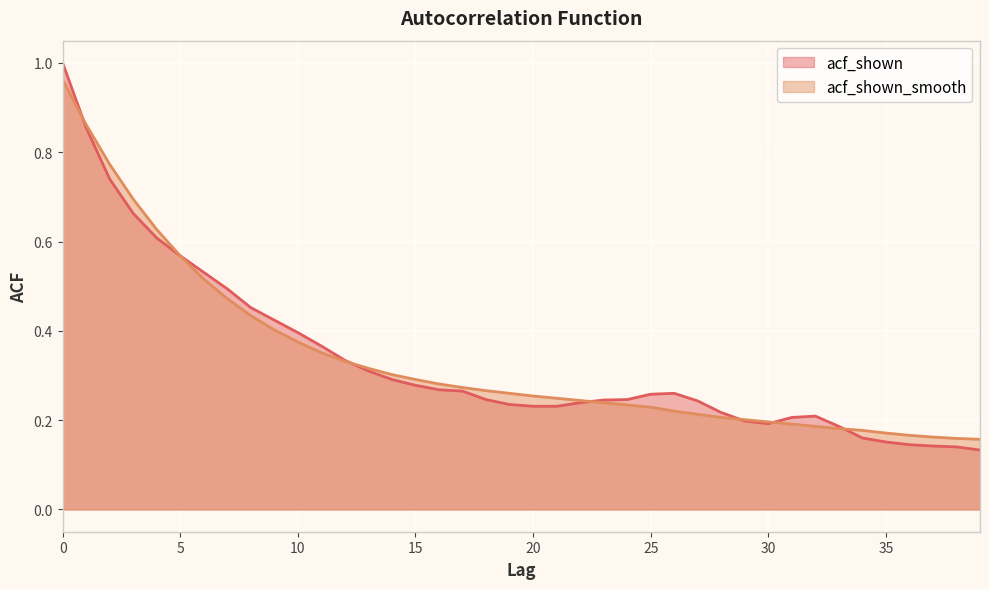

At how many categories does at least one series exceed 0?

40